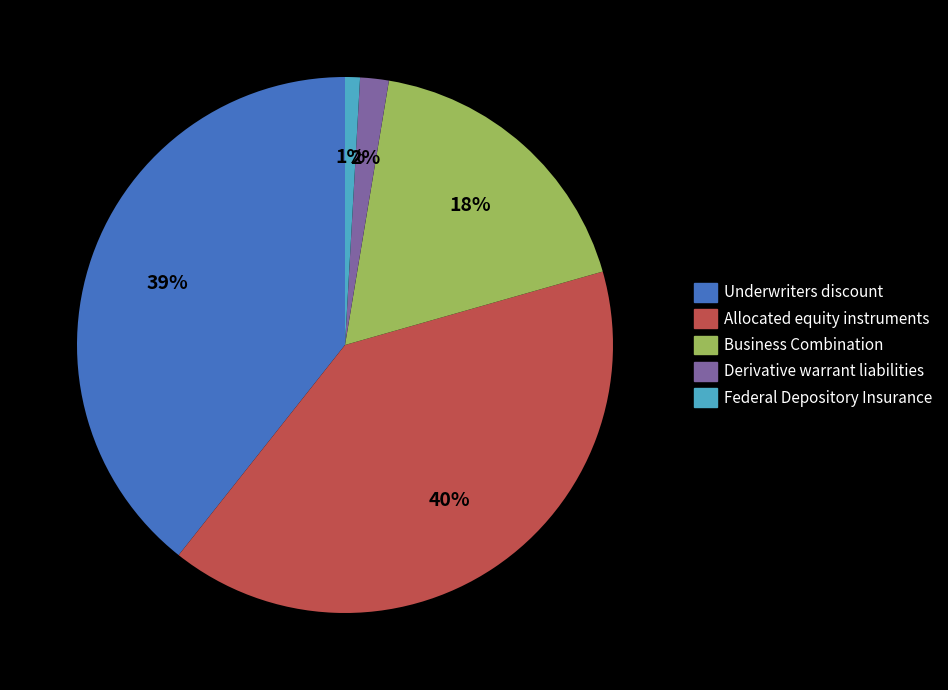

How many slices are in this pie chart?

5